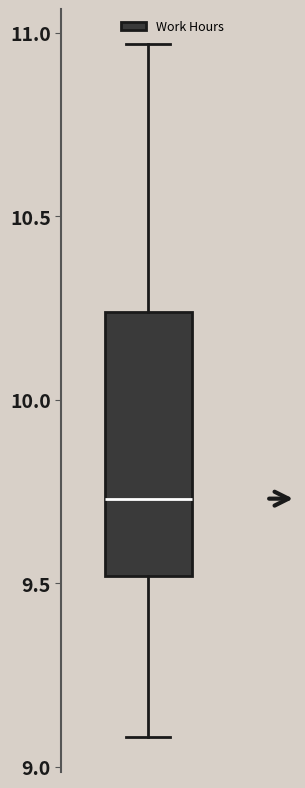

Where does the median line of the box sit on the y-axis? The values are not printed on the chart, so give them approximately, as read against the axis.

9.75